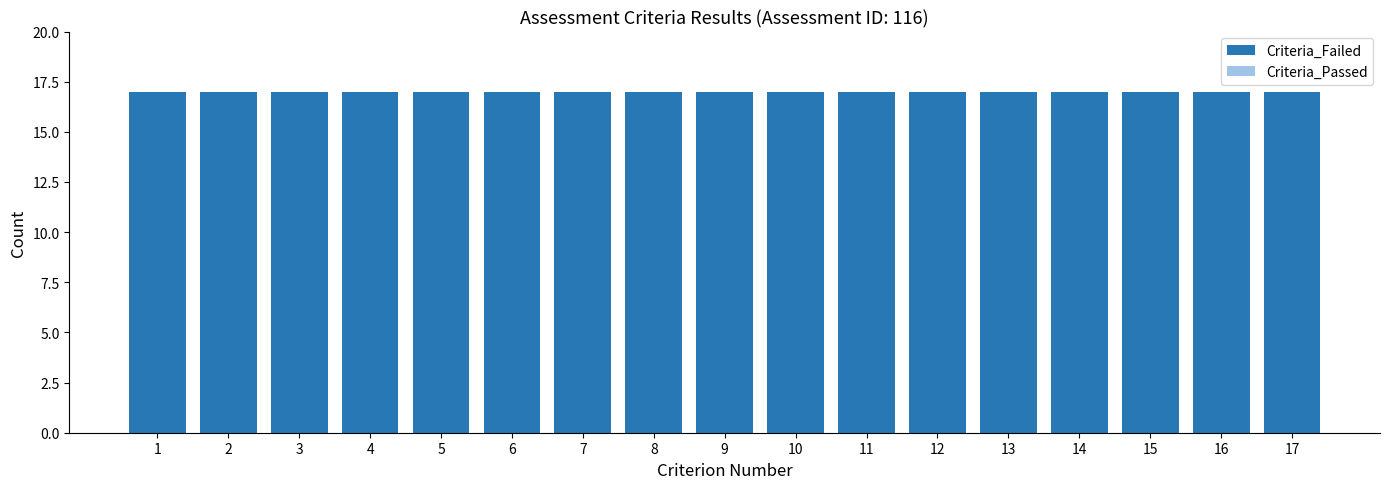

Rank the series at 2 from highest to lowest value.

Criteria_Failed, Criteria_Passed